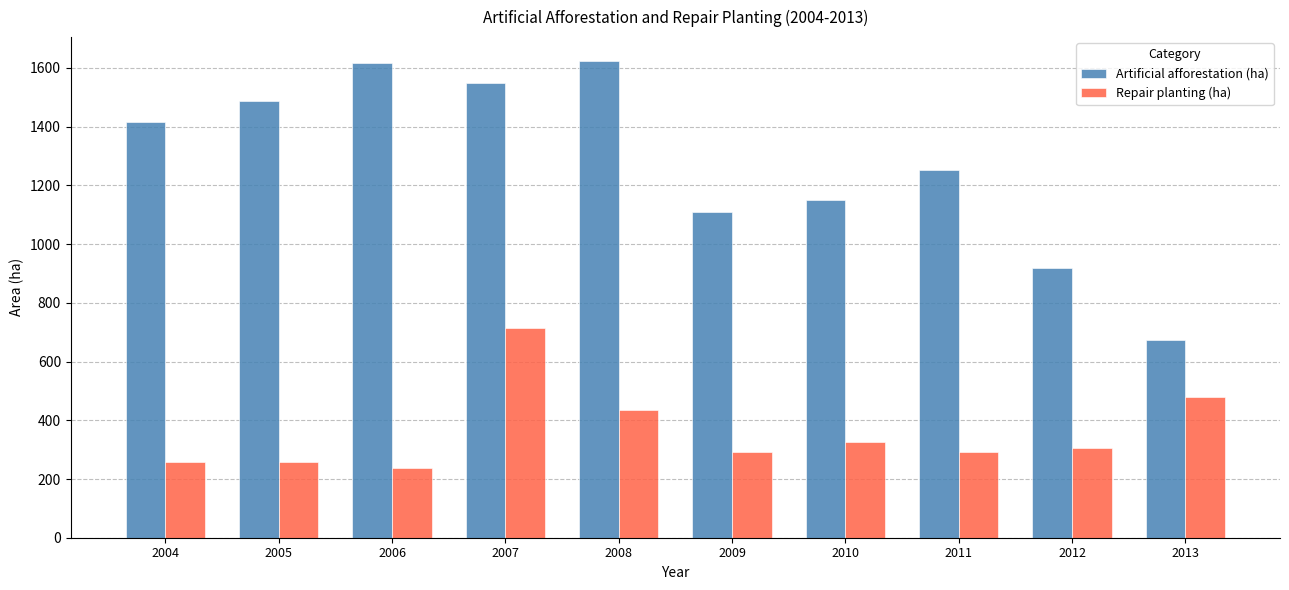

The value of Repair planting (ha) at 2009 is 97. True or false?

False